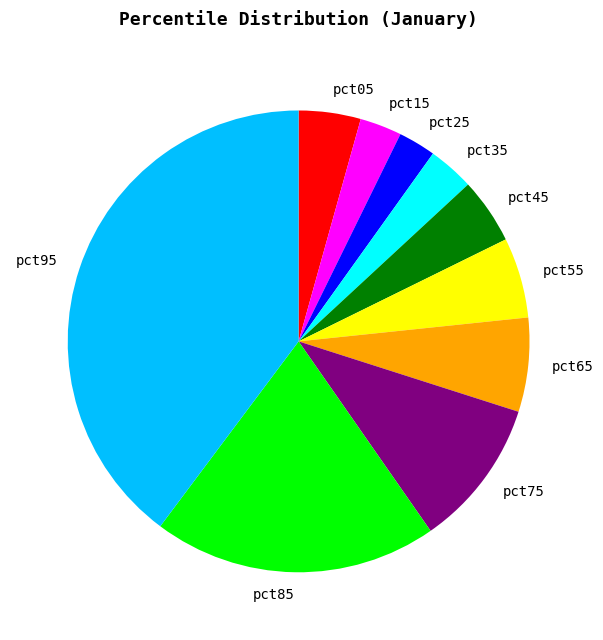

Count the number of slices in the pie.

10